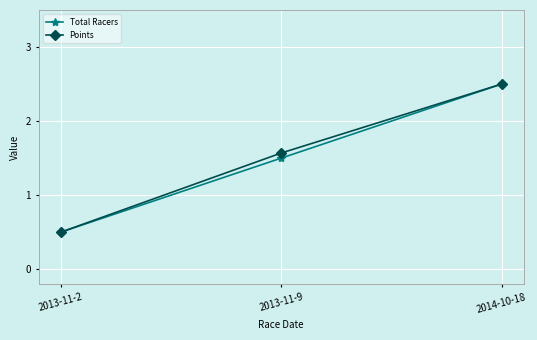

What is the sum of all Points values?

4.6